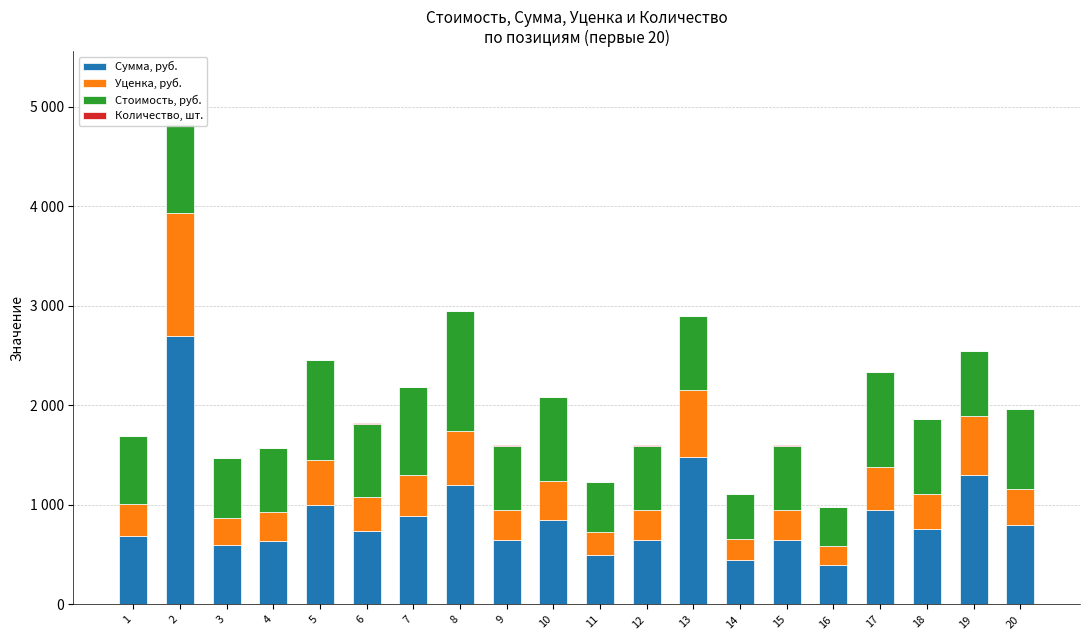

Reading left to right, list all the values displayed in this chart.

Сумма, руб.: 1=690.0	2=2700.0	3=600.0	4=640.0	5=1000.0	6=740.0	7=890.0	8=1200.0	9=650.0	10=850.0	11=500.0	12=650.0	13=1480.0	14=450.0	15=650.0	16=400.0	17=950.0	18=760.0	19=1300.0	20=800.0
Уценка, руб.: 1=314.6	2=1230.9	3=273.5	4=291.8	5=455.9	6=337.4	7=405.8	8=547.1	9=296.3	10=387.5	11=228.0	12=296.3	13=674.7	14=205.2	15=296.3	16=182.4	17=433.1	18=346.5	19=592.7	20=364.7
Стоимость, руб.: 1=690.0	2=900.0	3=600.0	4=640.0	5=1000.0	6=740.0	7=890.0	8=1200.0	9=650.0	10=850.0	11=500.0	12=650.0	13=740.0	14=450.0	15=650.0	16=400.0	17=950.0	18=760.0	19=650.0	20=800.0
Количество, шт.: 1=1.0	2=3.0	3=1.0	4=1.0	5=1.0	6=1.0	7=1.0	8=1.0	9=1.0	10=1.0	11=1.0	12=1.0	13=2.0	14=1.0	15=1.0	16=1.0	17=1.0	18=1.0	19=2.0	20=1.0